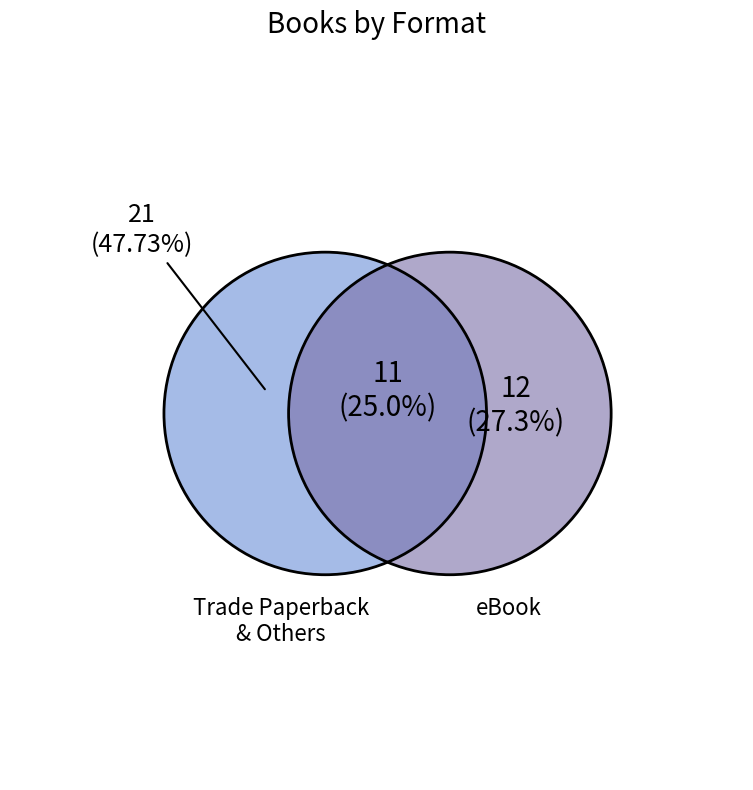

True or false: Fixed Layout eBook accounts for 1% of the total.

False